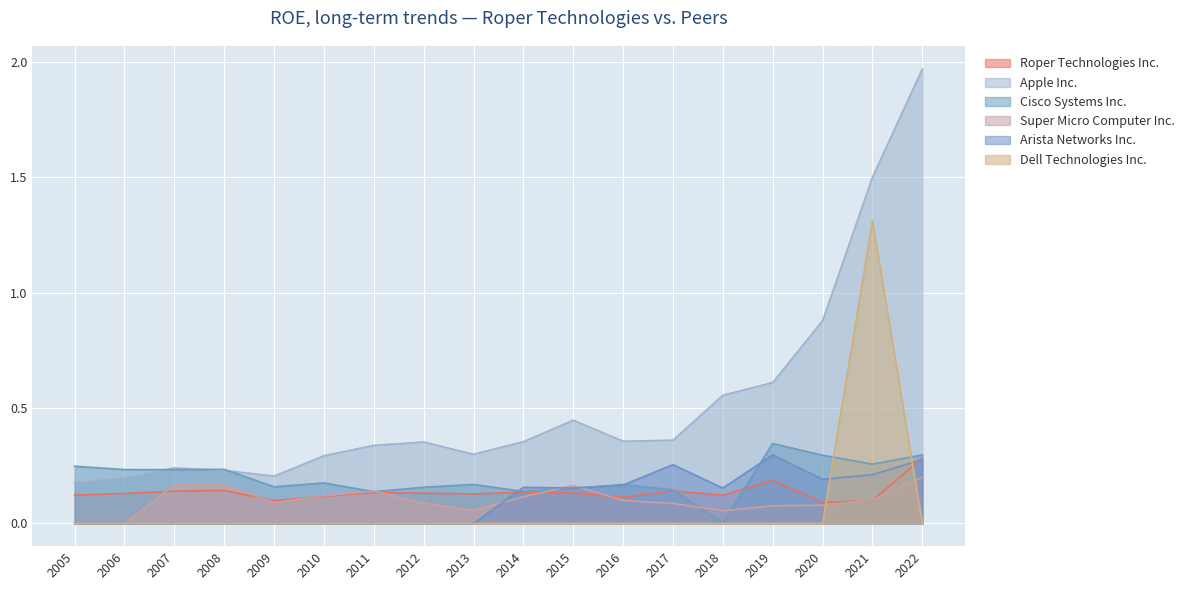

Reading left to right, extract all data points from this chart.

Roper Technologies Inc.: 0.1	0.1	0.1	0.1	0.1	0.1	0.1	0.1	0.1	0.1	0.1	0.1	0.1	0.1	0.2	0.1	0.1	0.3
Apple Inc.: 0.2	0.2	0.2	0.2	0.2	0.3	0.3	0.4	0.3	0.4	0.4	0.4	0.4	0.6	0.6	0.9	1.5	2.0
Cisco Systems Inc.: 0.2	0.2	0.2	0.2	0.2	0.2	0.1	0.2	0.2	0.1	0.2	0.2	0.1	0.0	0.3	0.3	0.3	0.3
Super Micro Computer Inc.: 0.0	0.0	0.2	0.2	0.1	0.1	0.1	0.1	0.1	0.1	0.2	0.1	0.1	0.1	0.1	0.1	0.1	0.2
Arista Networks Inc.: 0.0	0.0	0.0	0.0	0.0	0.0	0.0	0.0	0.0	0.2	0.2	0.2	0.3	0.2	0.3	0.2	0.2	0.3
Dell Technologies Inc.: 0.0	0.0	0.0	0.0	0.0	0.0	0.0	0.0	0.0	0.0	0.0	0.0	0.0	0.0	0.0	0.0	1.3	0.0